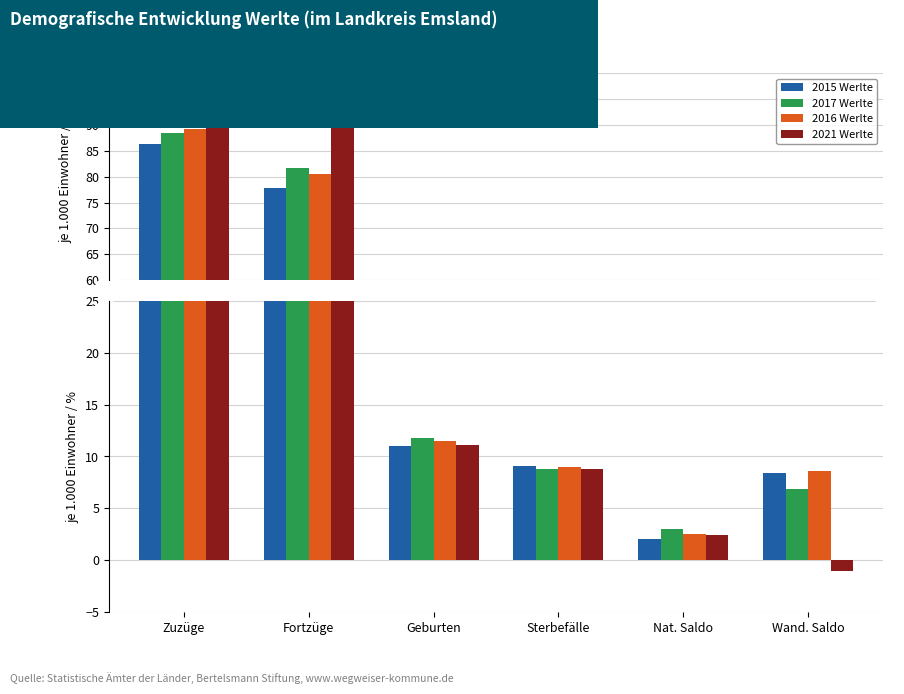

How many positive values does the 2021 Werlte series have?

5